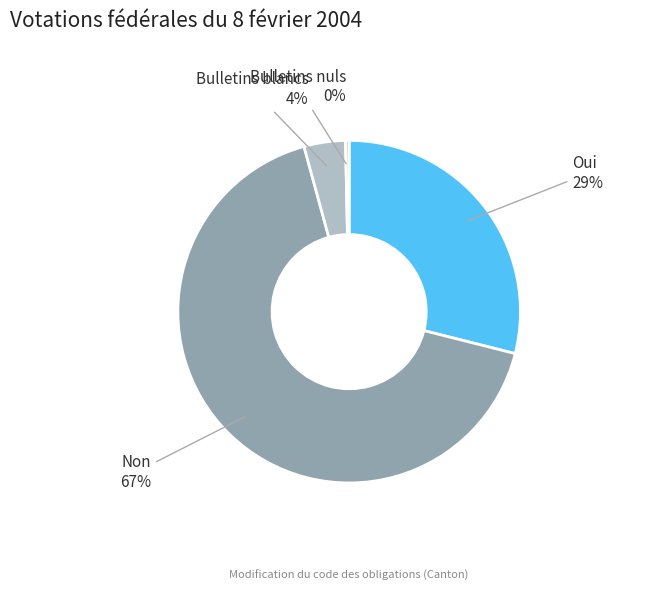

Is there a majority slice in this chart?

Yes